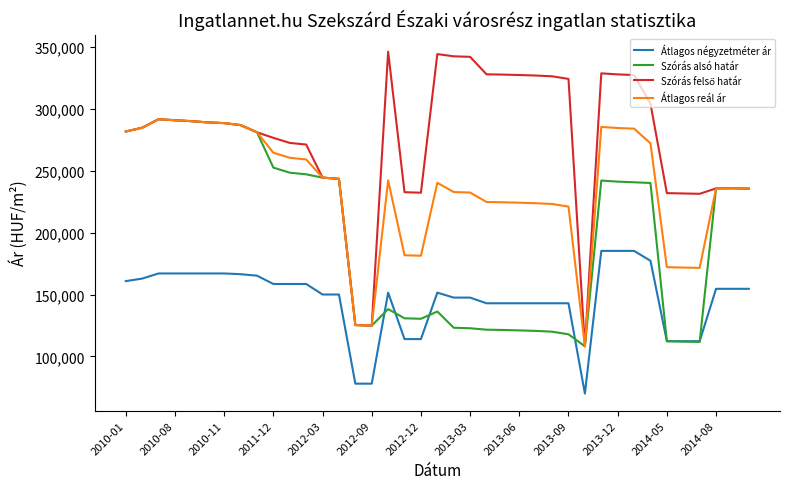

What is the greatest value displayed?

346105